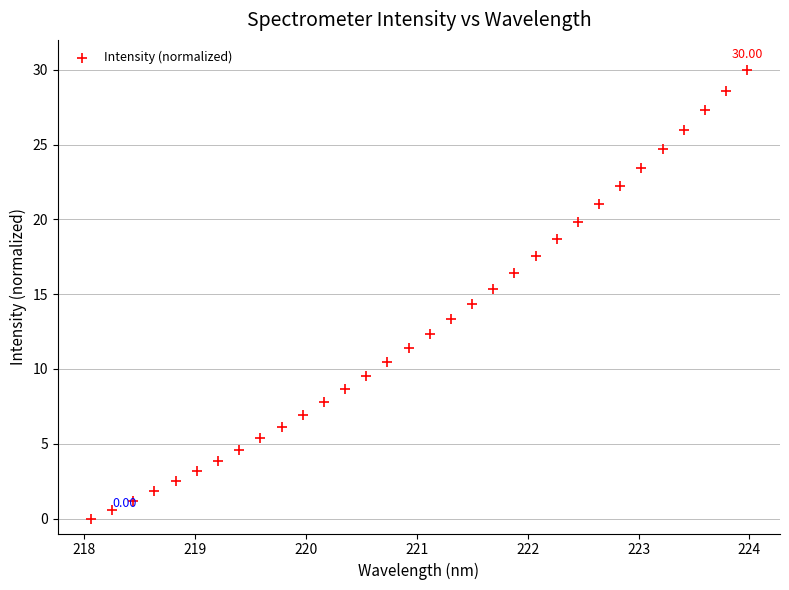

What is the range of X values (max minus min)?

5.9